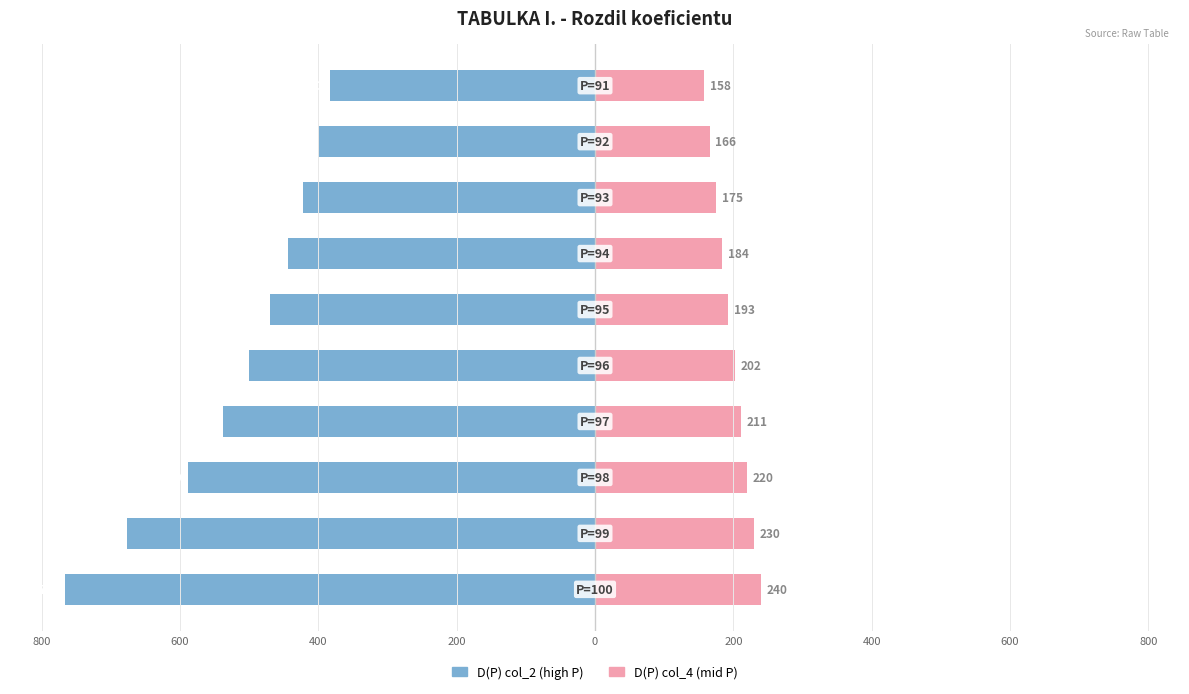

What is the difference between the maximum and minimum values in the D(P) col_2 series?

383